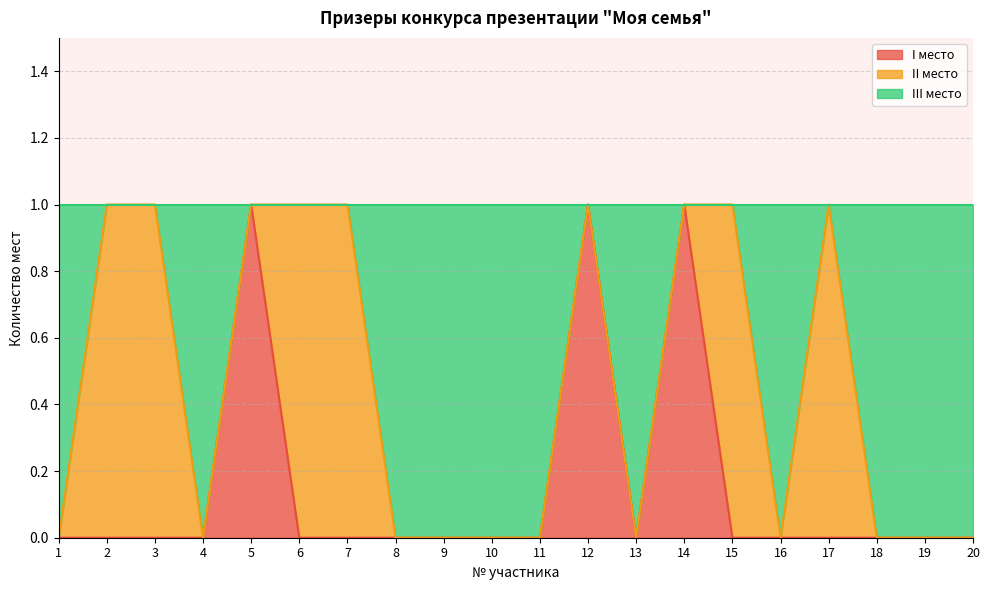

Which has a higher value, 13 or 3?

13